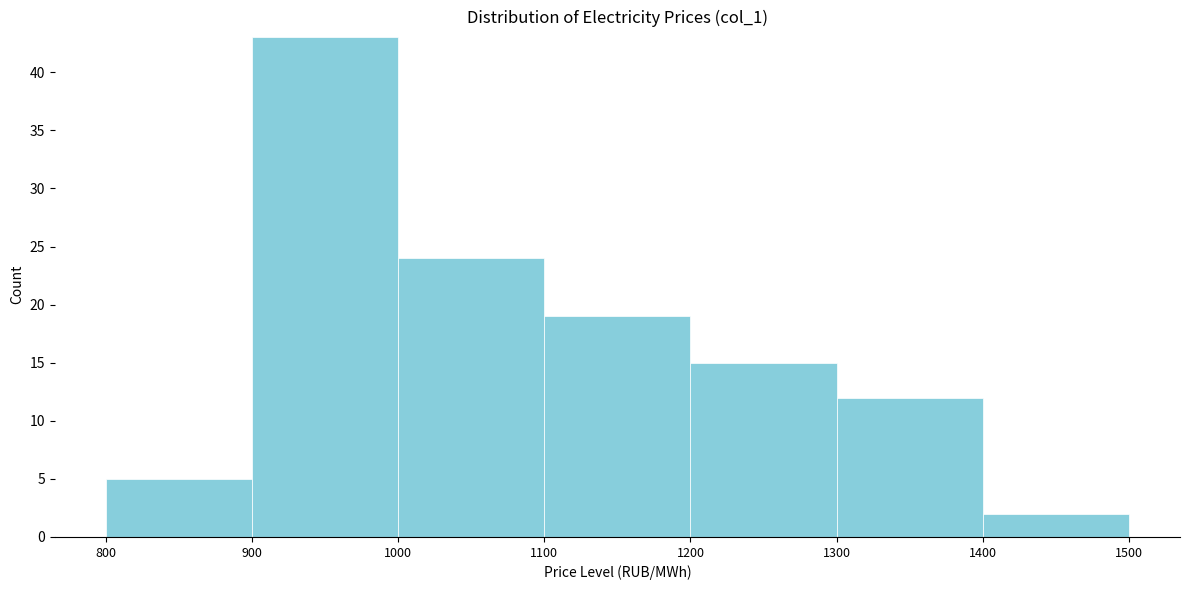

How tall is the bar that spans 1200 to 1300 on the x-axis? The values are not printed on the chart, so give them approximately, as read against the axis.

15